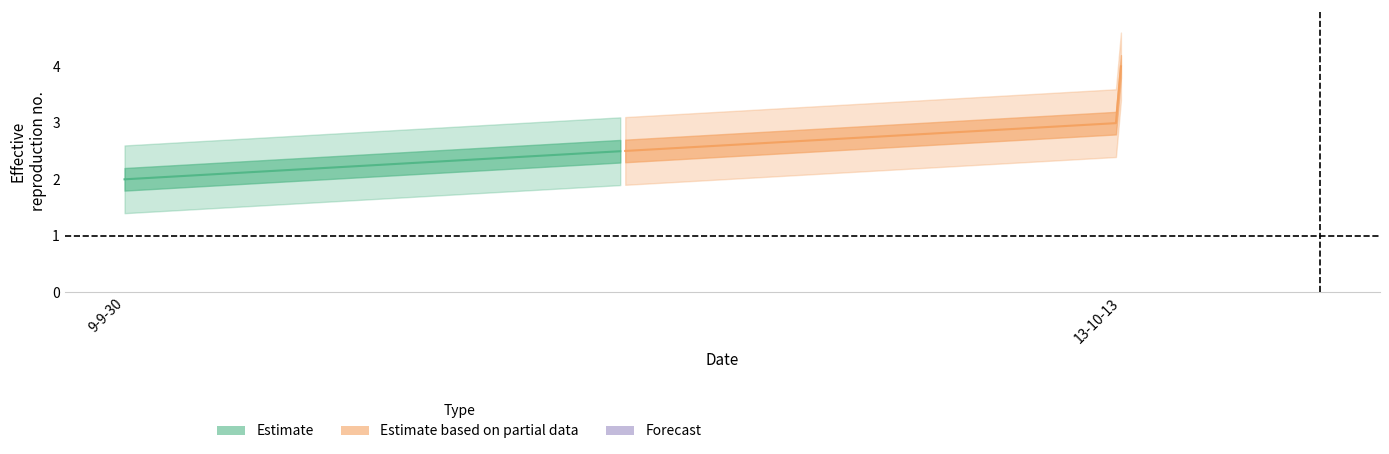

What is the sum of all values?

10